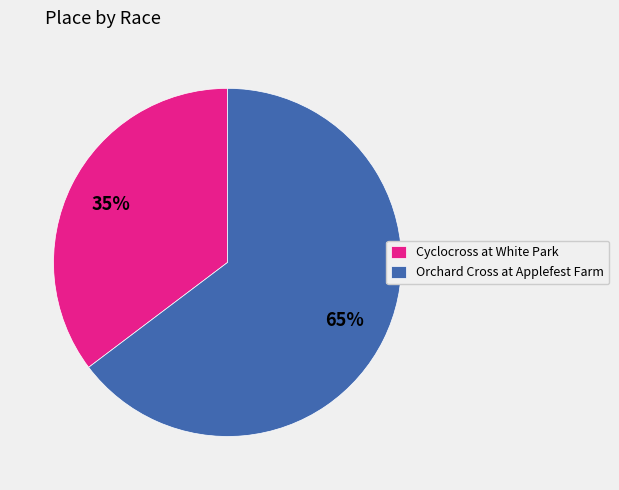

The Orchard Cross at Applefest Farm slice represents 50% of the pie. True or false?

False